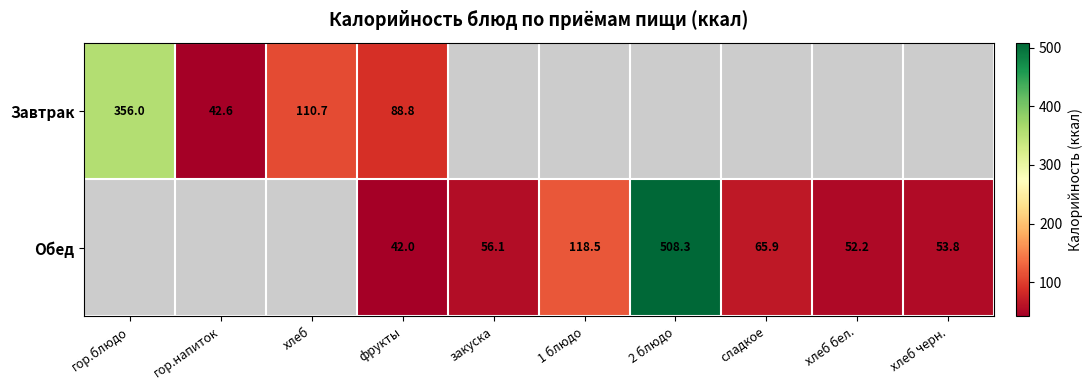

How many data points in Обед are above 42?

6